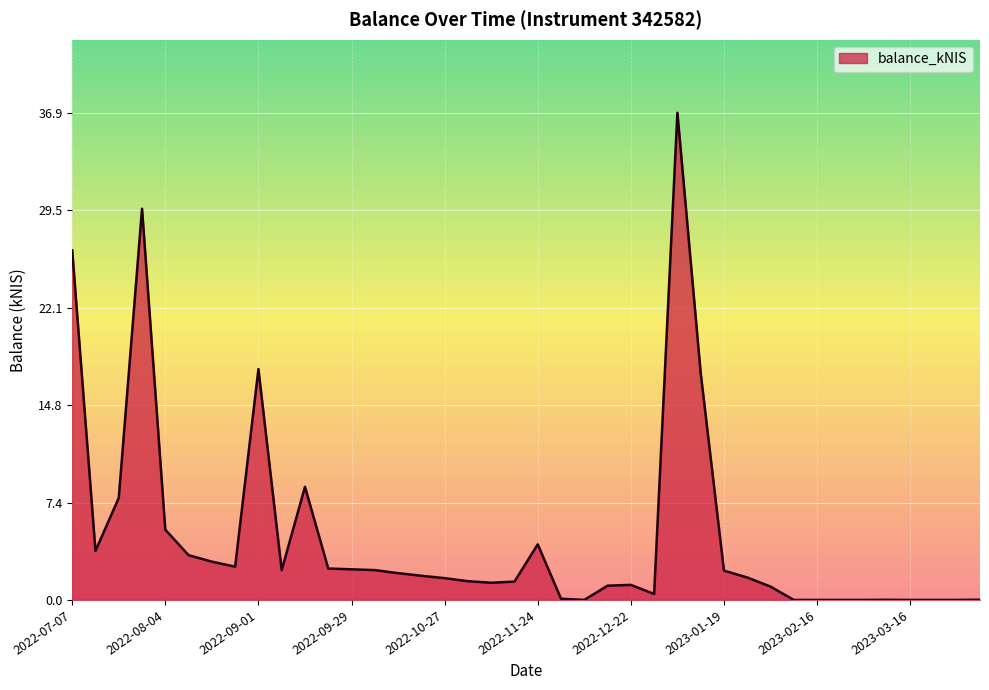

What is the greatest value displayed?

36.9